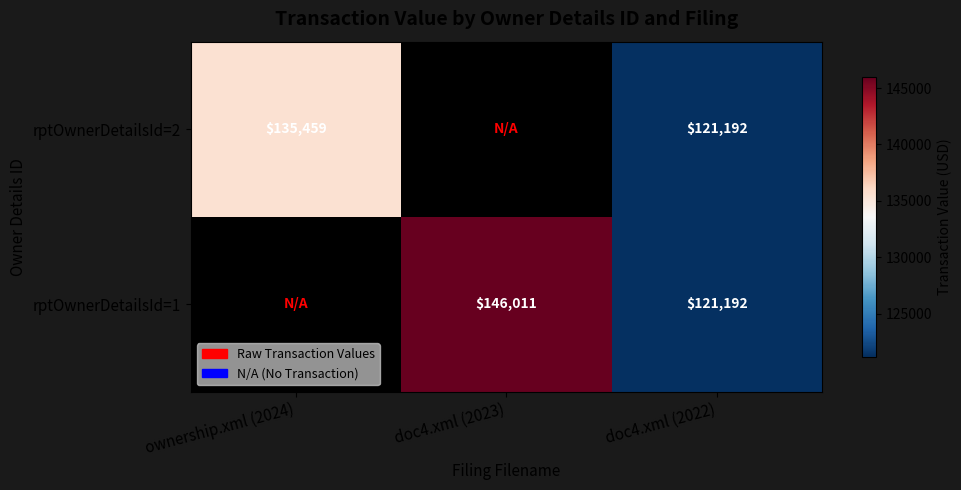

What is the total value across all series at doc4.xml (2022)?

242384